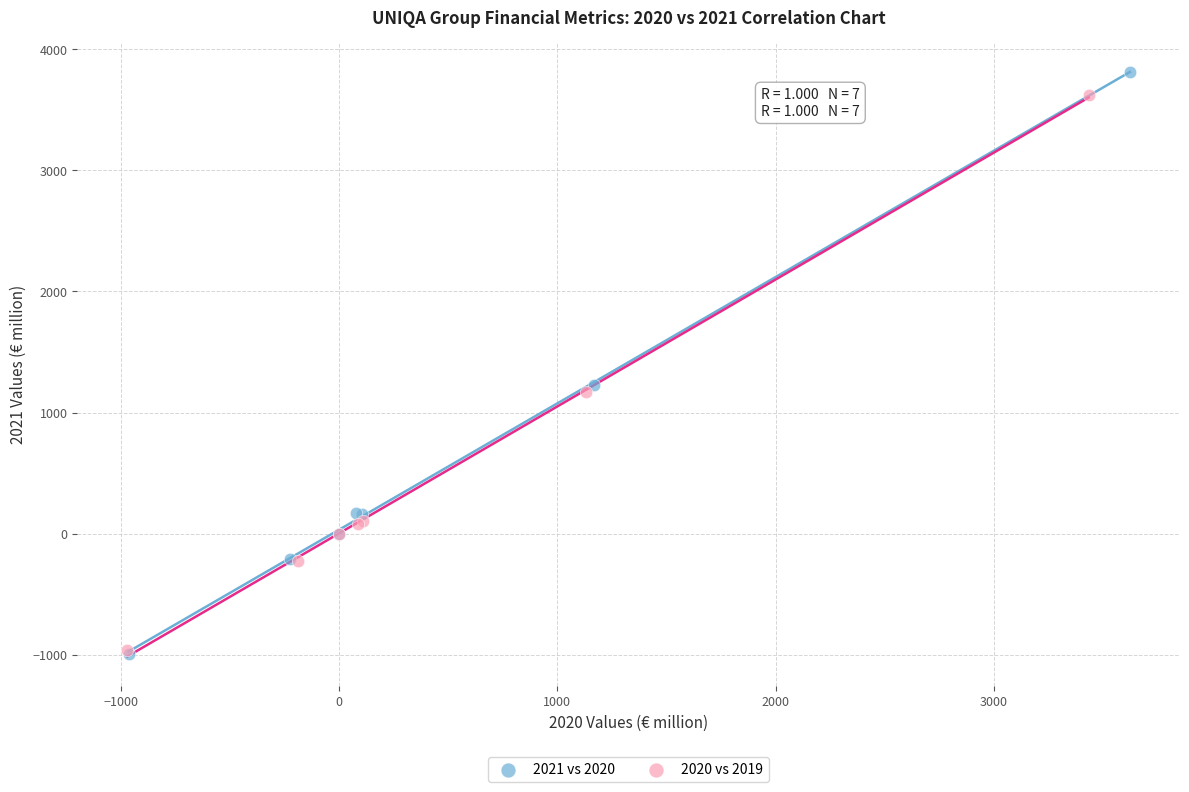

Which series has the largest Y range (max minus min)?

2021 vs 2020